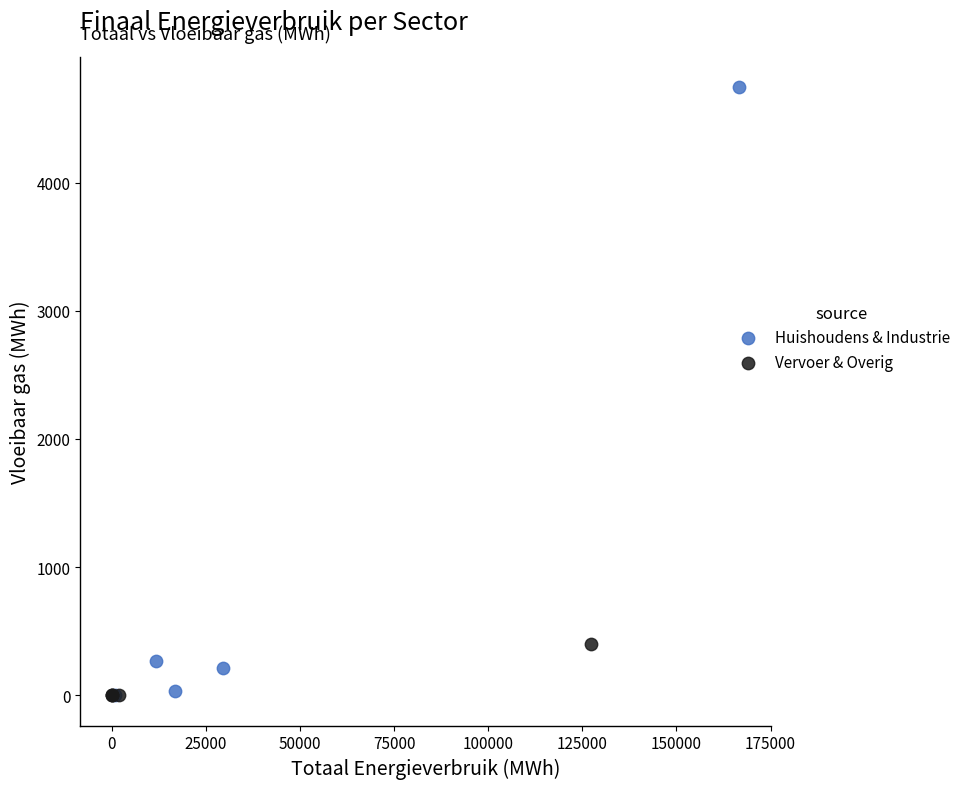

Which series has the largest Y range (max minus min)?

Huishoudens & Industrie